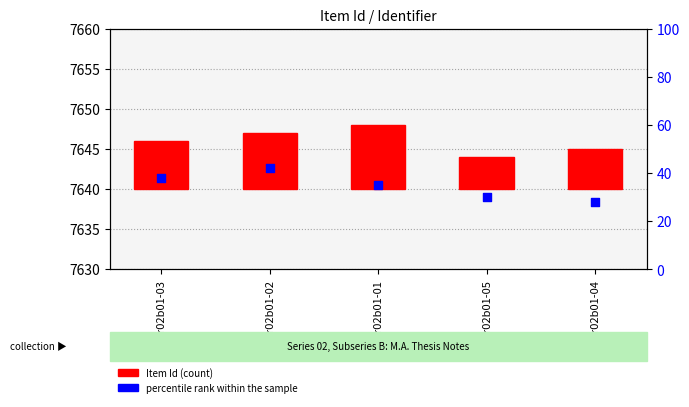

Between r02b01-05 and r02b01-01, which is larger?

r02b01-01